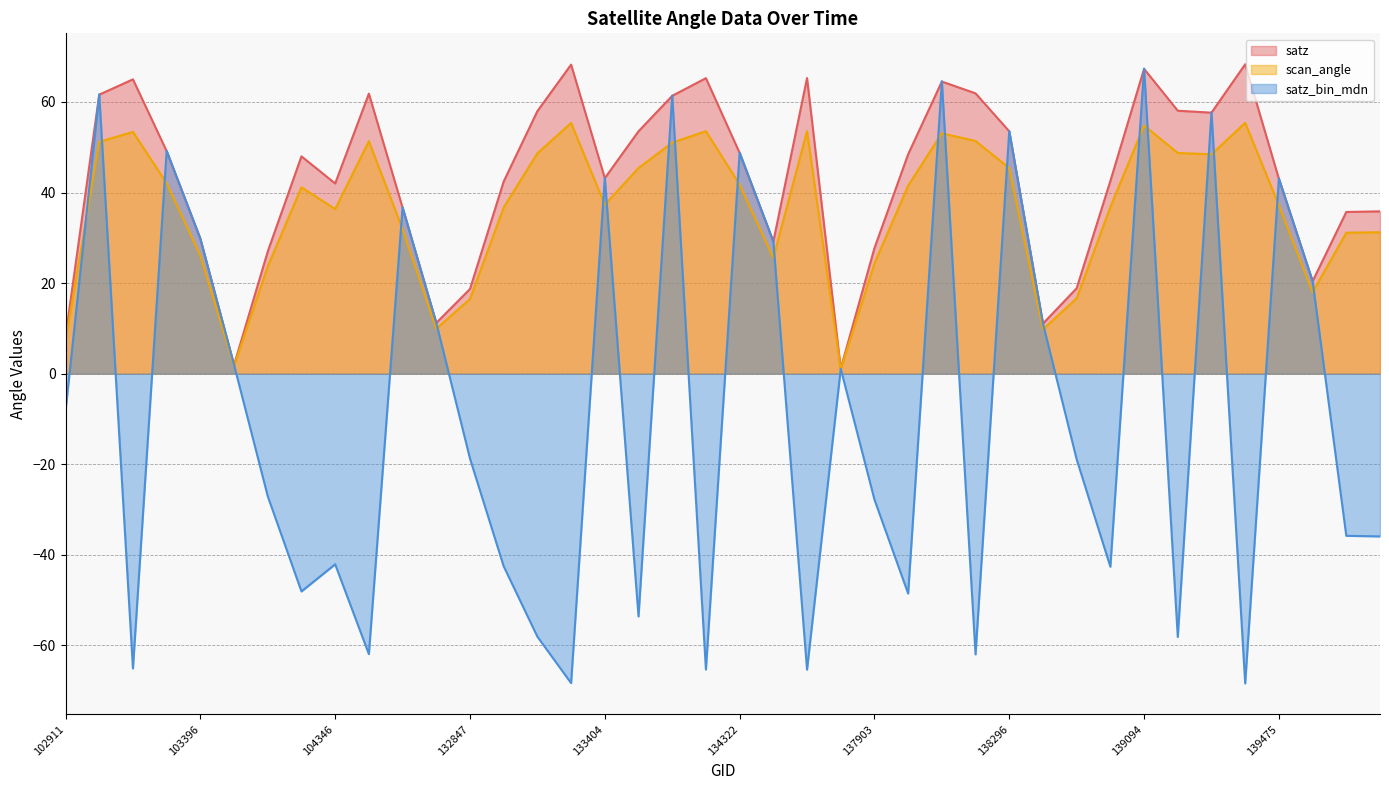

What value does the satz_bin_mdn series have at 139462?

-68.4